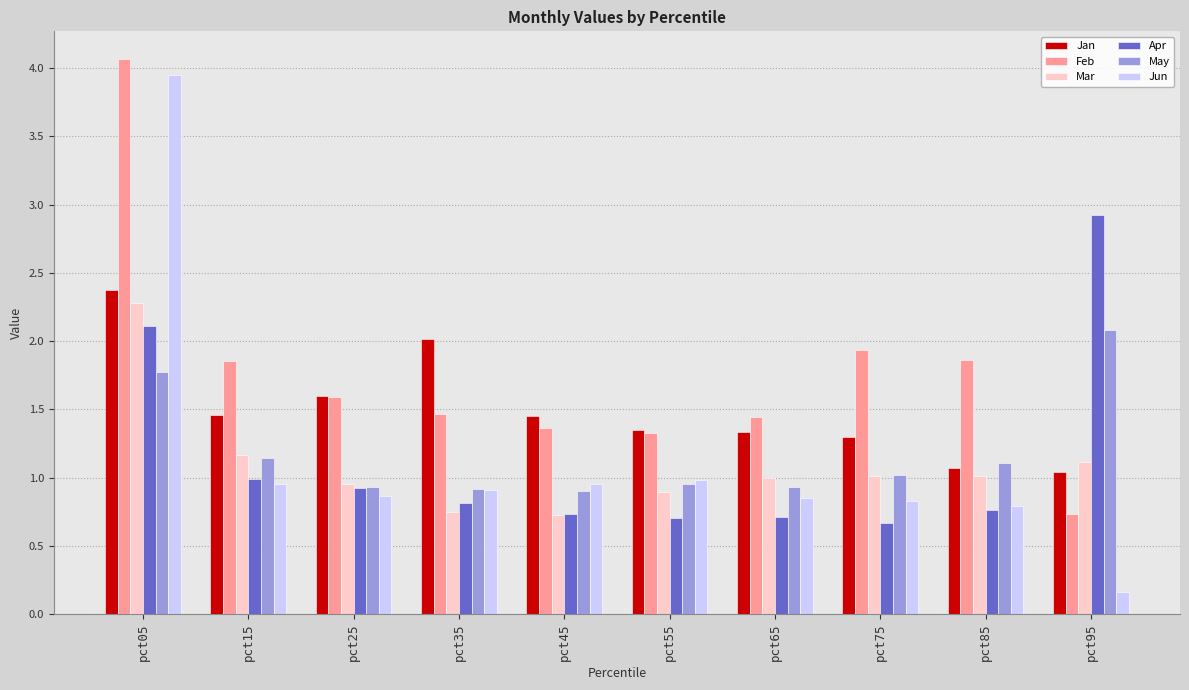

Which series changed the most between pct35 and pct55?

Jan